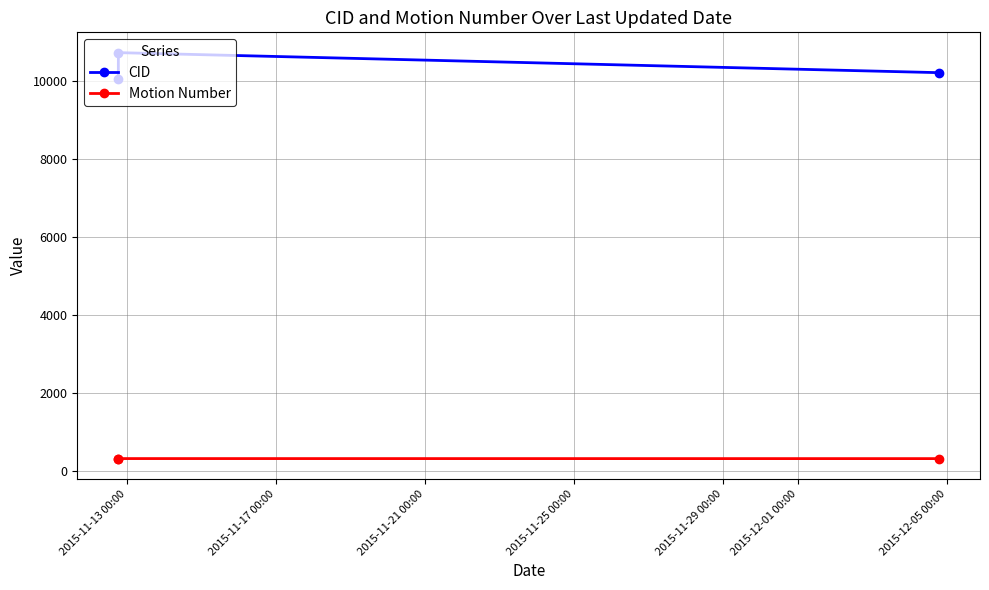

What are all the series names shown in the legend?

CID, Motion Number